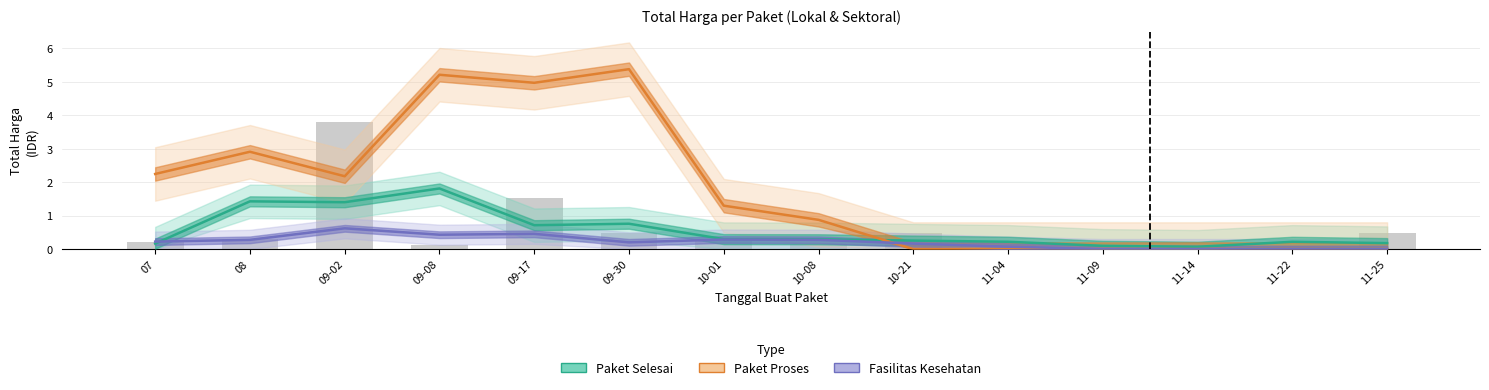

Read the Paket Selesai value at 09-08.

1.8